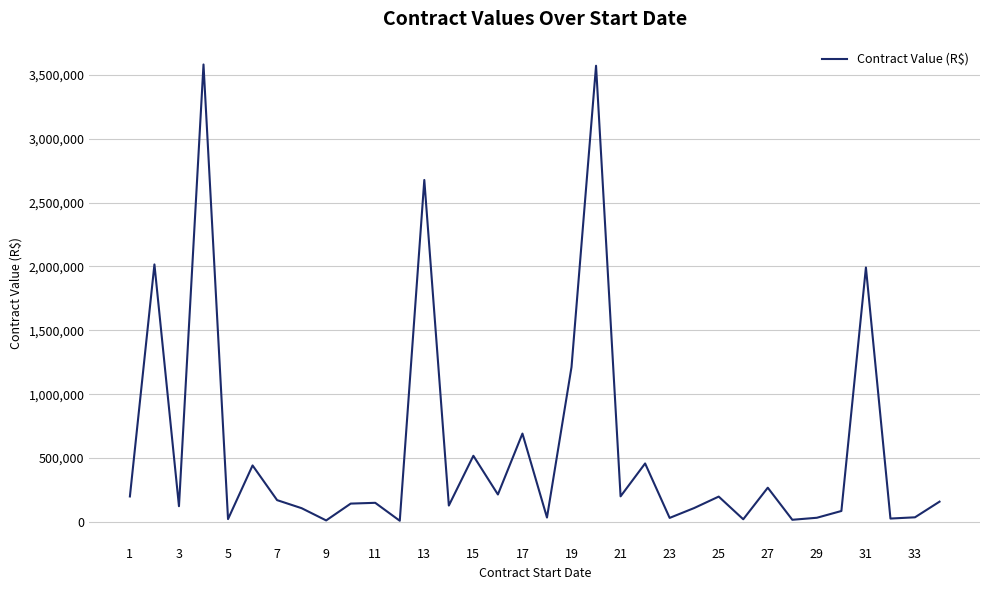

How many categories are shown in the chart?

34